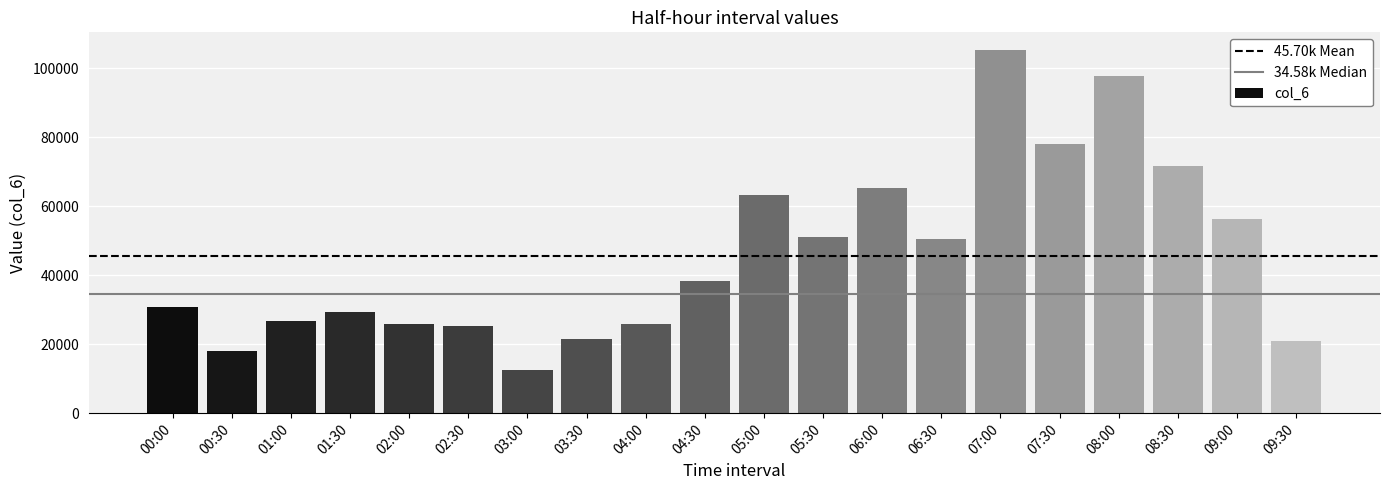

The value at 05:30 is 75205. True or false?

False